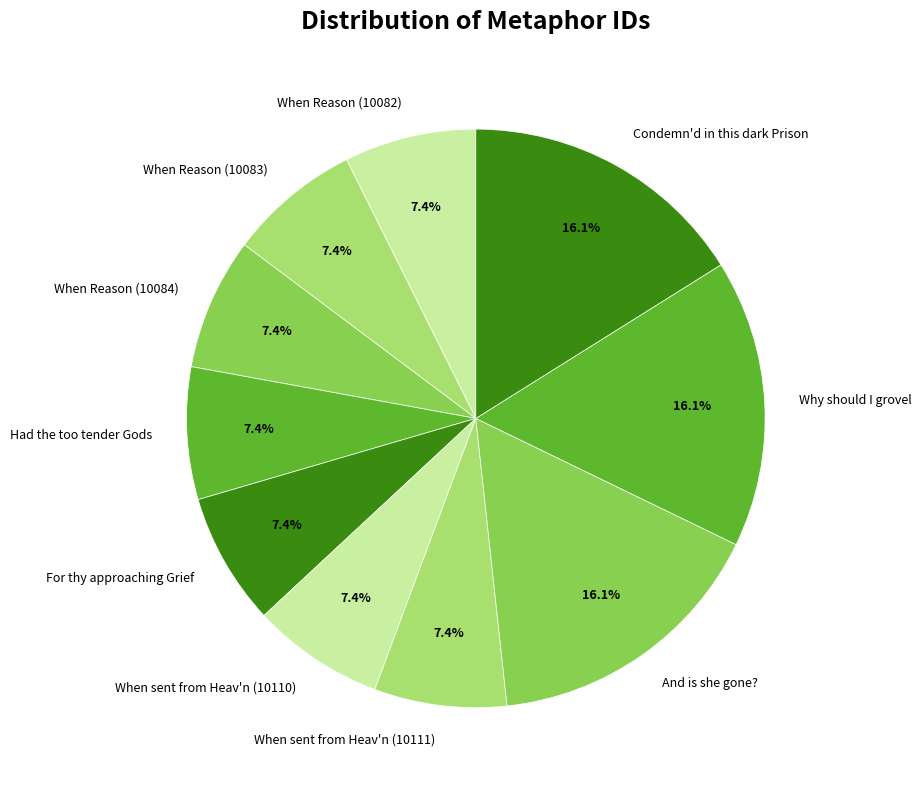

Is there a majority slice in this chart?

No